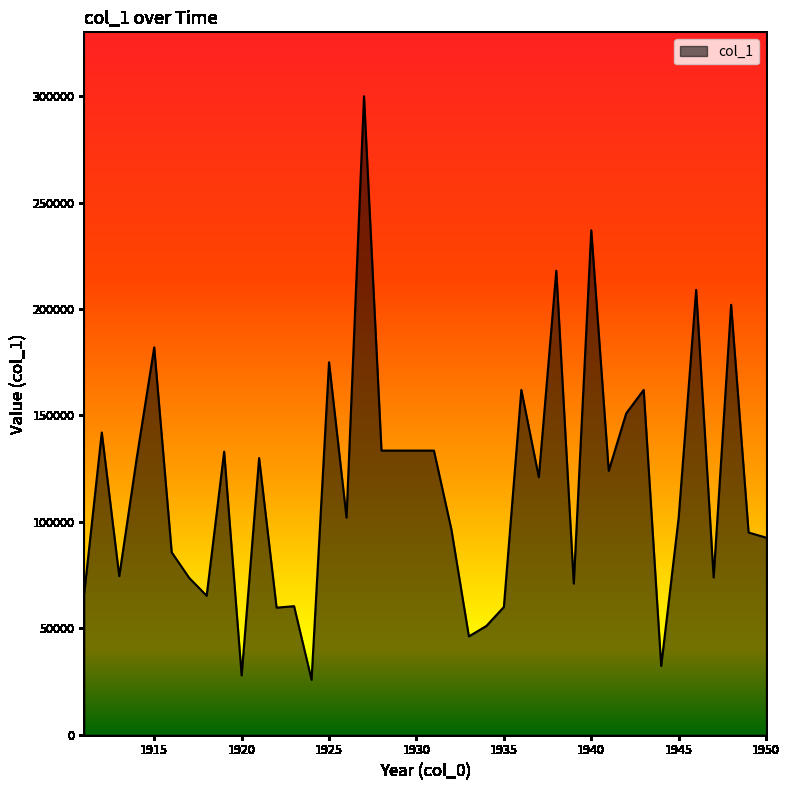

What is the difference between the maximum and minimum values?

274200